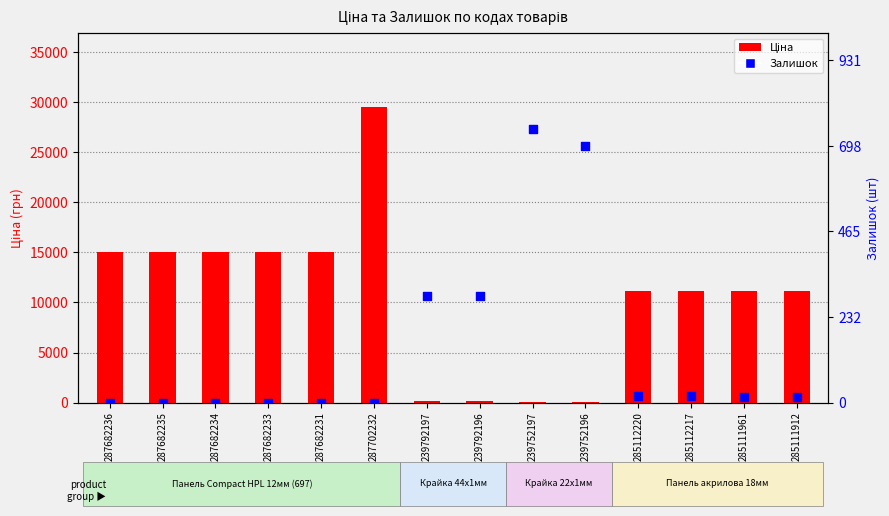

What is the total value across all series at 285112220?

11130.6